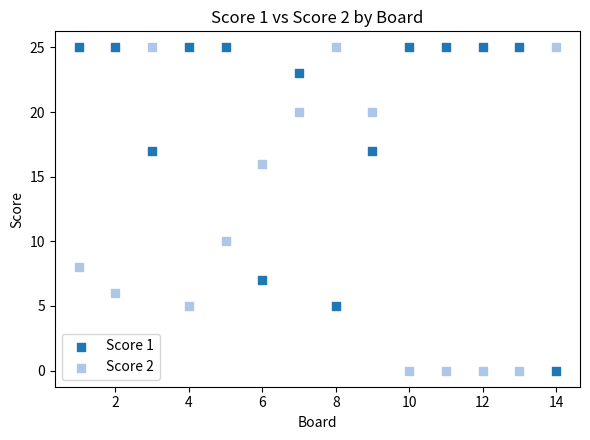

What are all the series names shown in the legend?

Score 1, Score 2